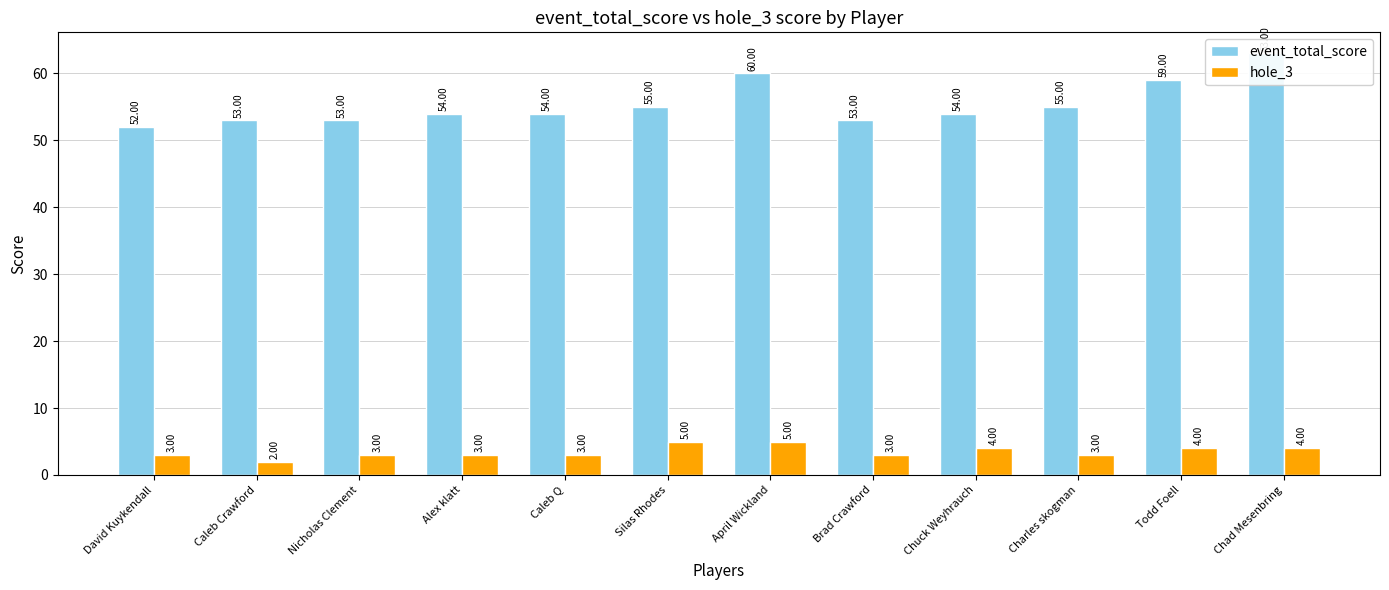

Reading left to right, list all the values displayed in this chart.

event_total_score: 52	53	53	54	54	55	60	53	54	55	59	63
hole_3: 3	2	3	3	3	5	5	3	4	3	4	4